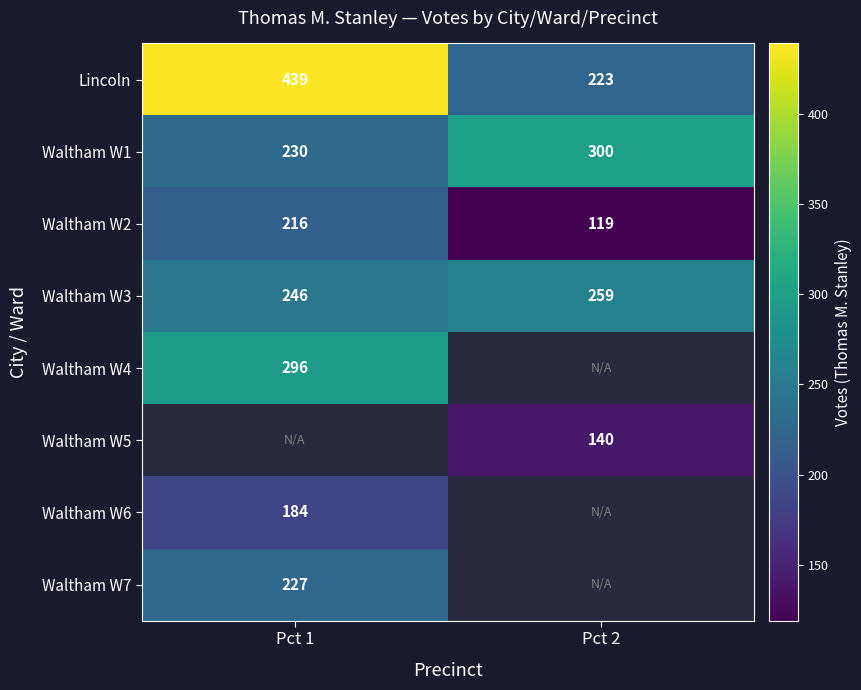

Count the number of data series in this chart.

8